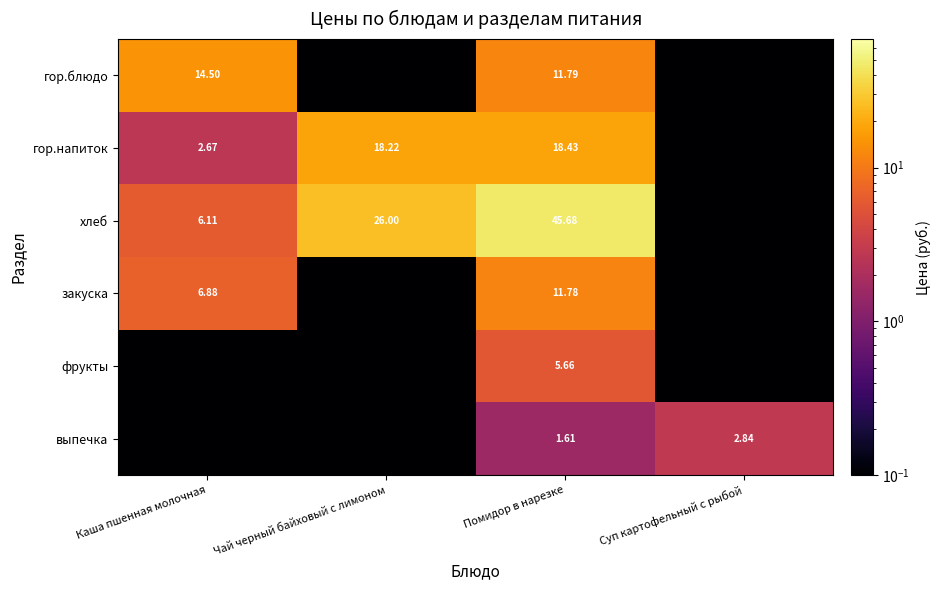

How many values in the гор.напиток series exceed 18?

2